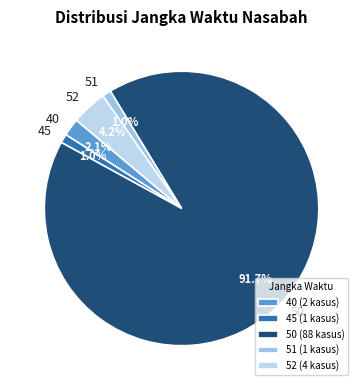

Between 52 and 50, which is larger?

50